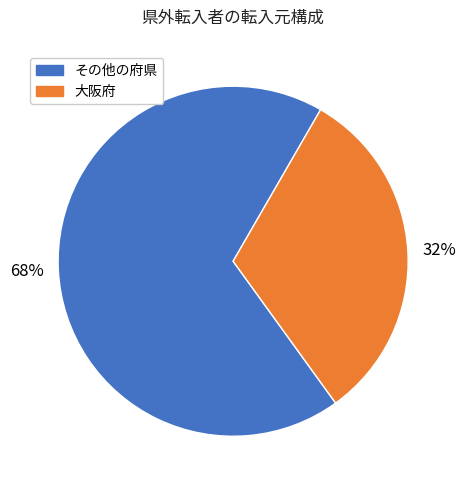

How many slices are in this pie chart?

2